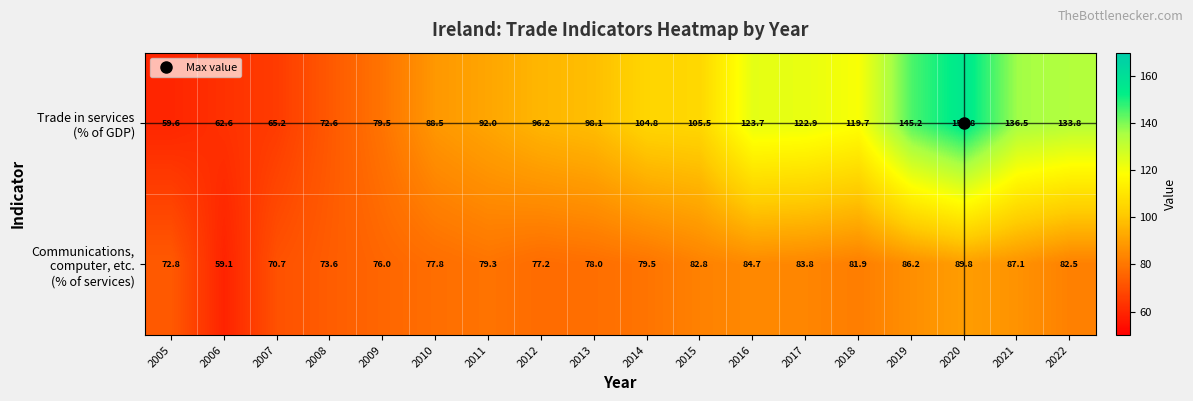

What is the total value across all series at 2005?

132.4